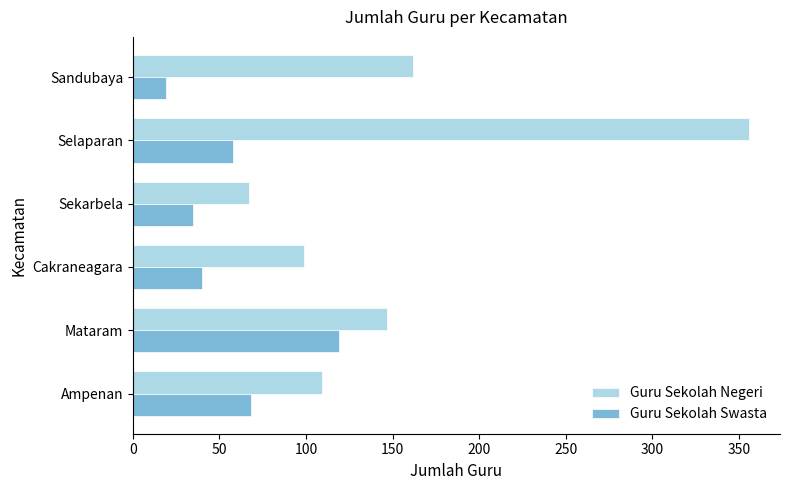

What is the difference between the highest and lowest values at Sandubaya?

143